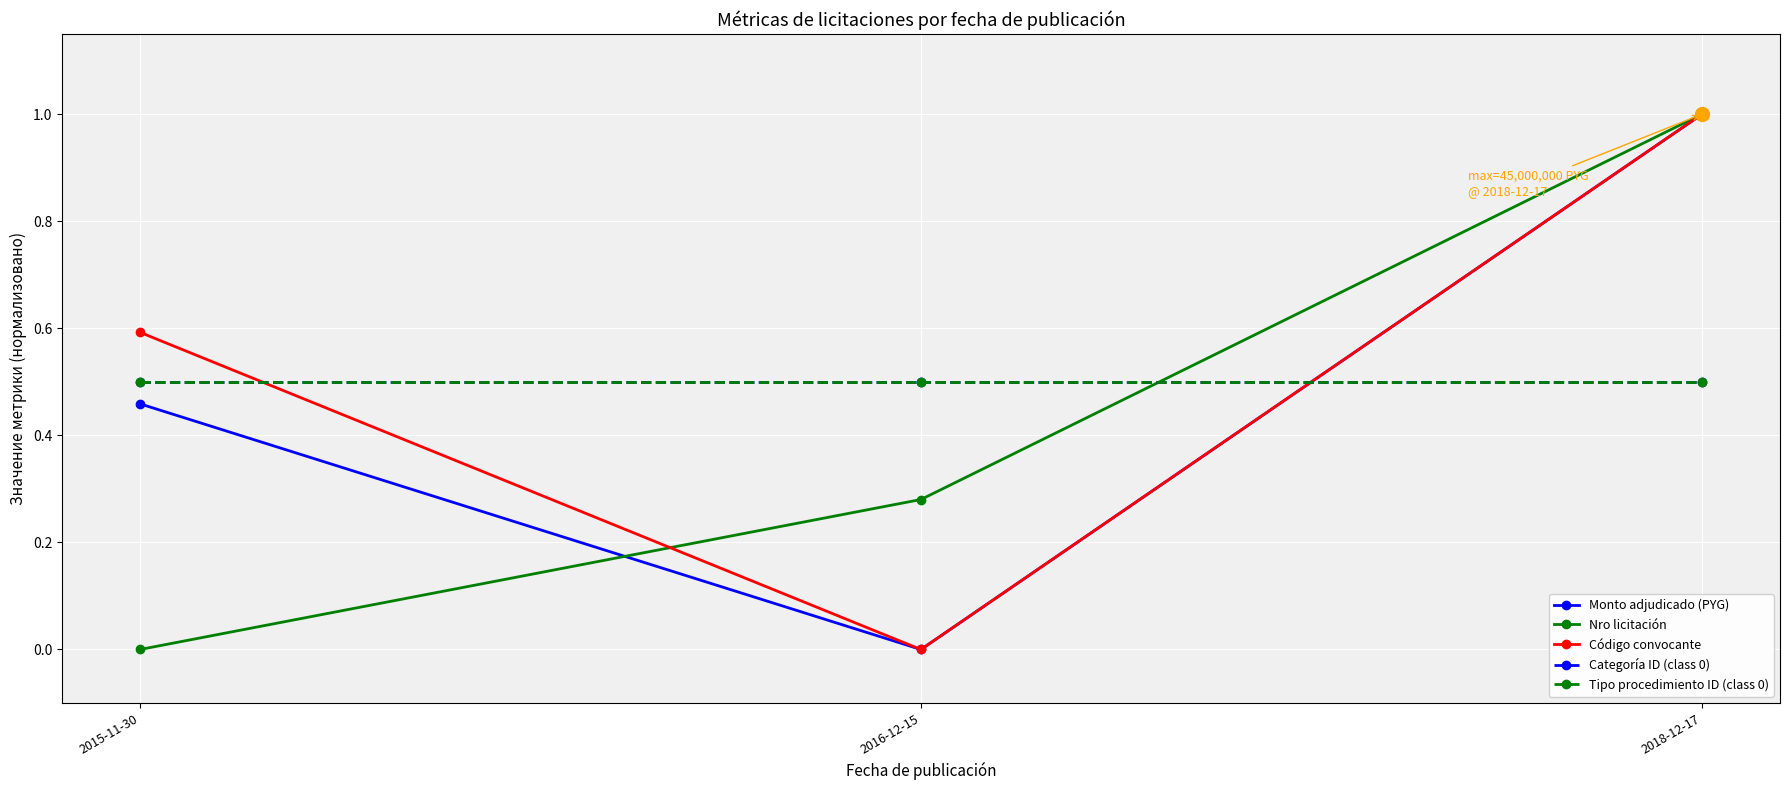

How many lines are shown in the chart?

5